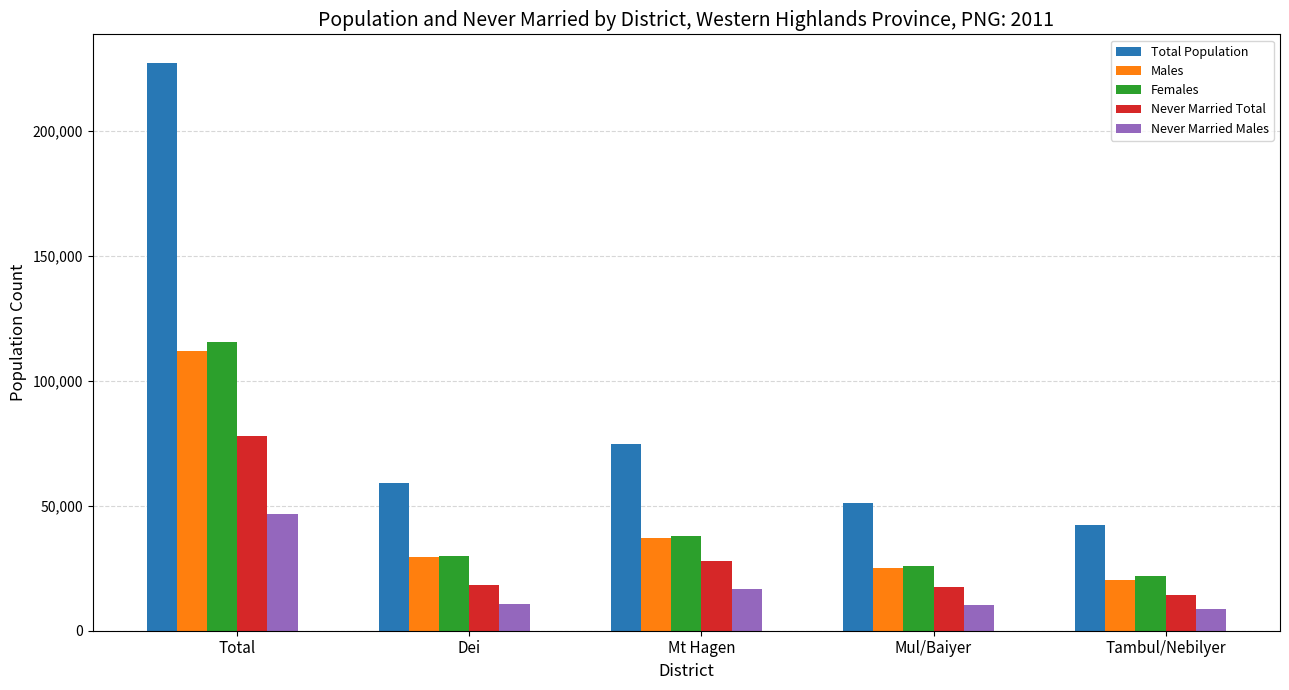

Where does the Males series first go above 29366?

Total